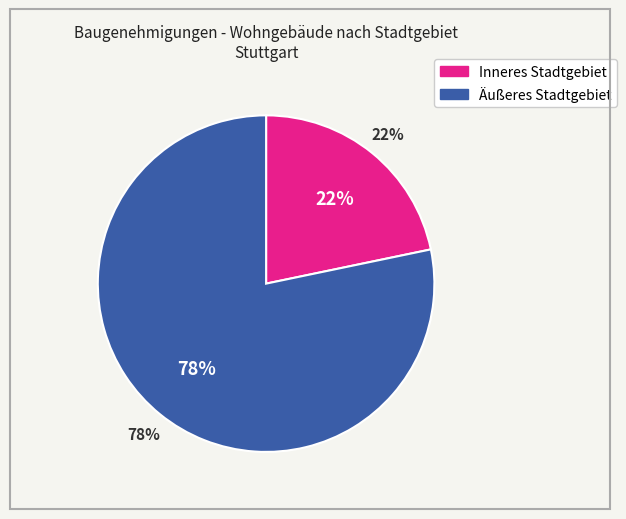

How many slices are in this pie chart?

2